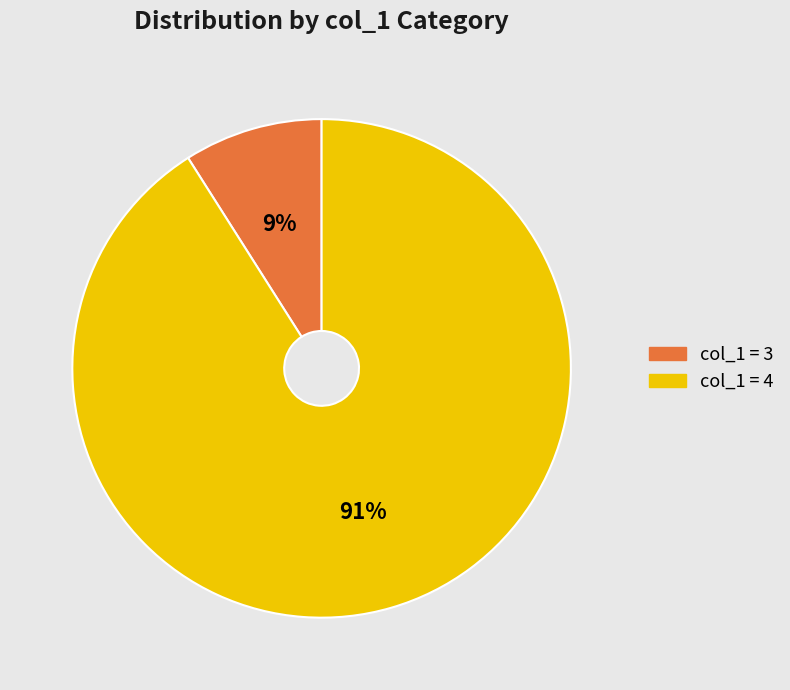

Between col_1 = 3 and col_1 = 4, which is larger?

col_1 = 4